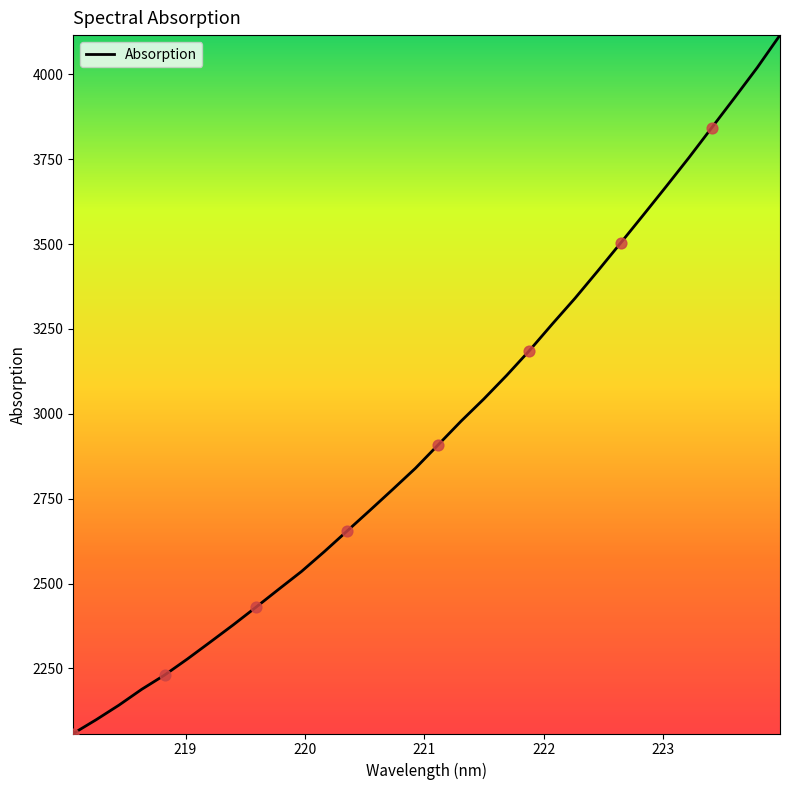

What is the difference between the maximum and minimum values?

2057.1